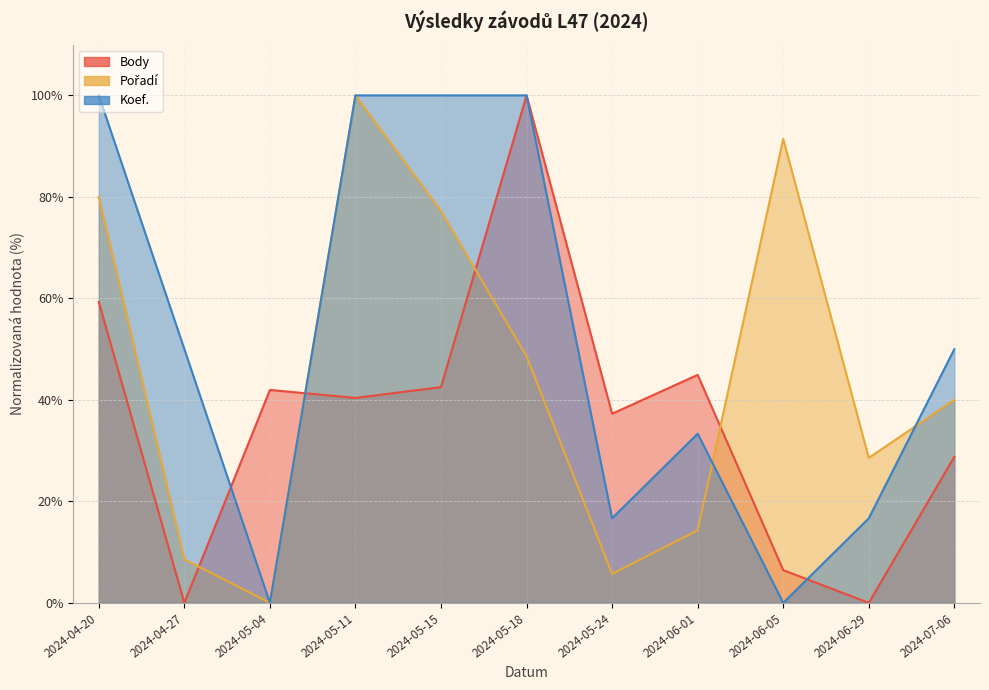

Is it true that Body equals 23.1 at 2024-04-20?

False